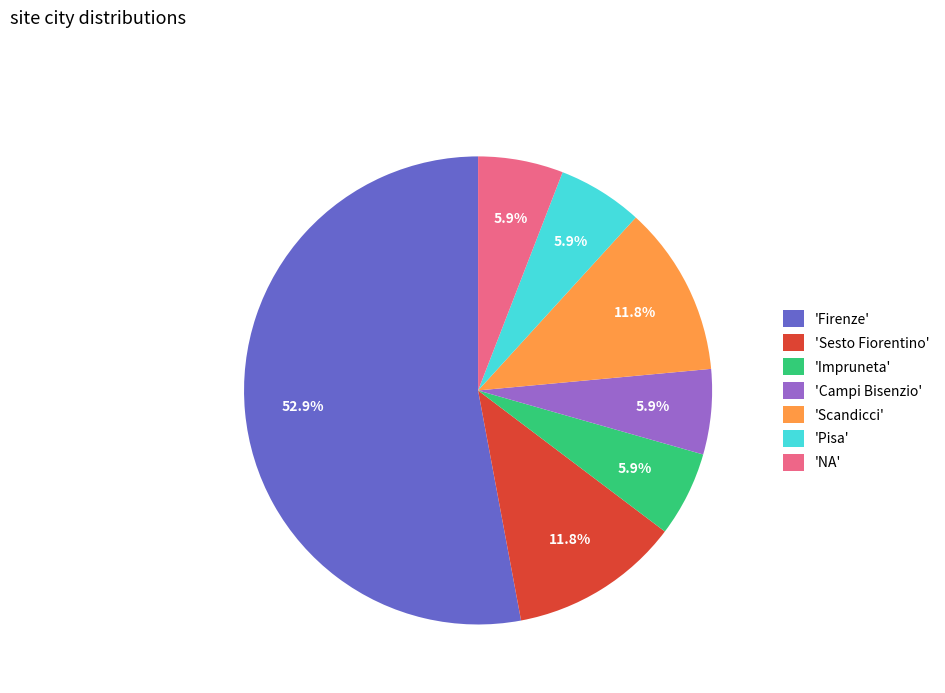

Which slice is the largest?

'Firenze'